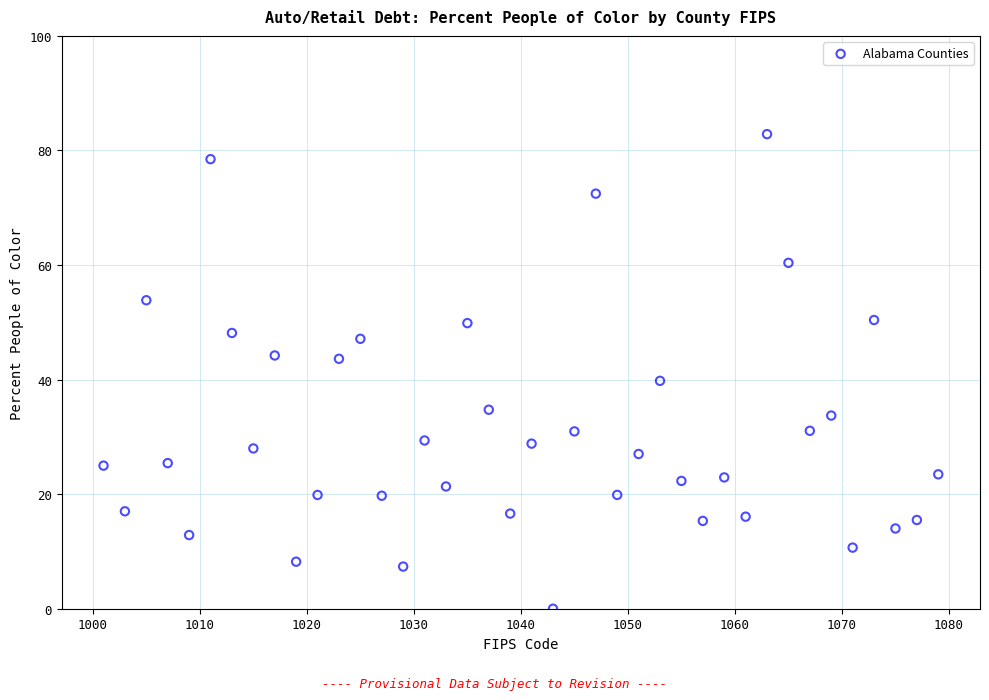

What is the range of X values (max minus min)?

78.0